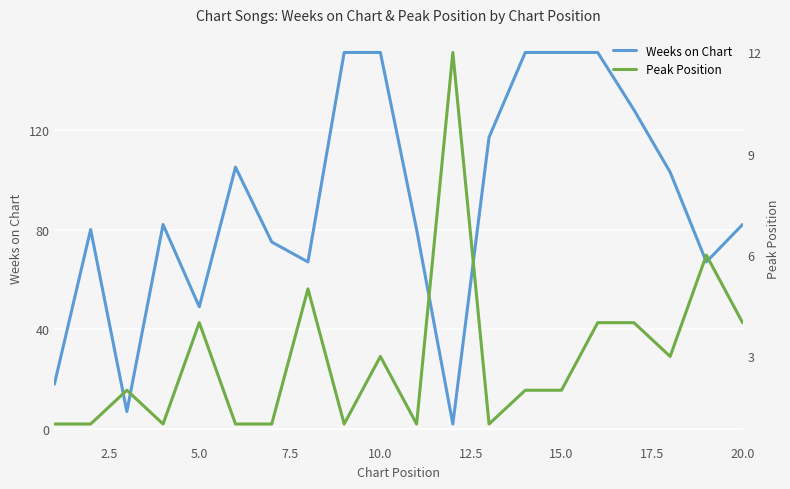

The Weeks on Chart series shows 248 at 20.0. True or false?

False